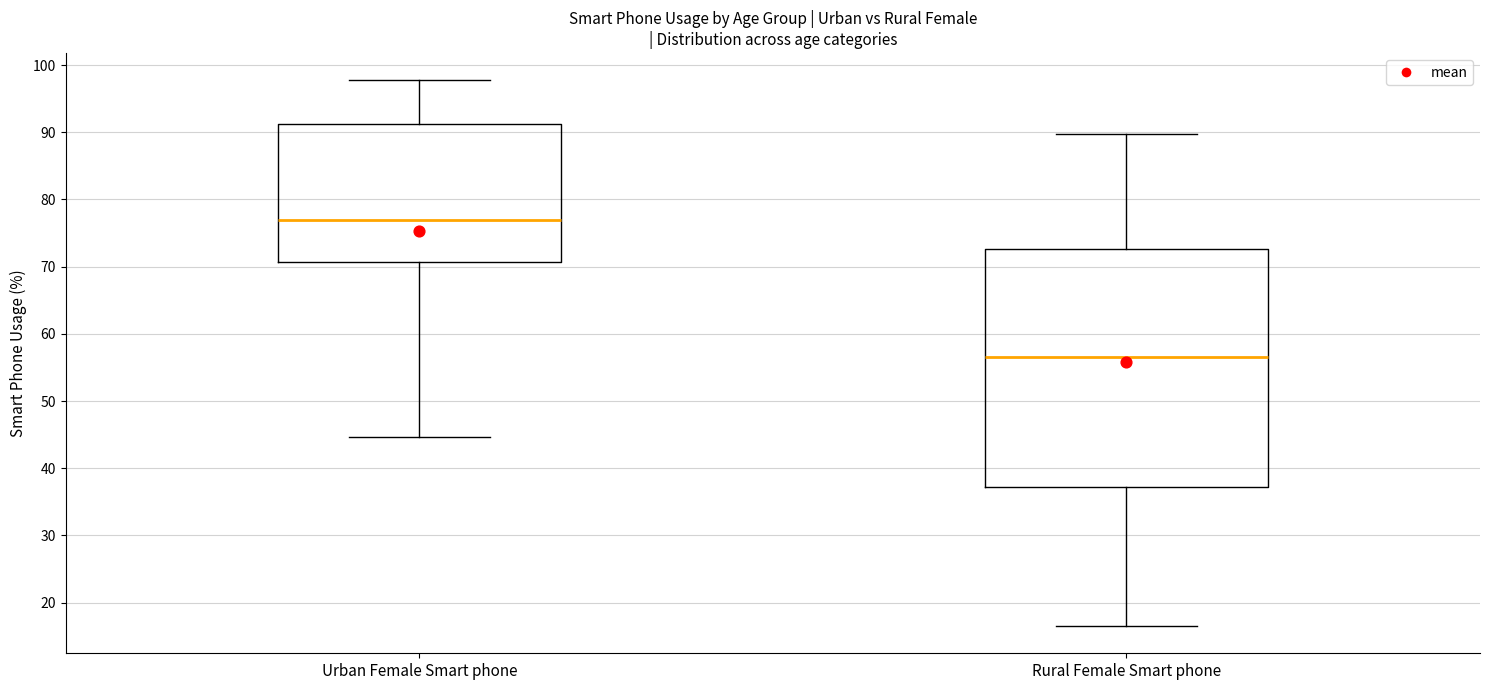

Which box has the lowest median line?

Rural Female Smart phone